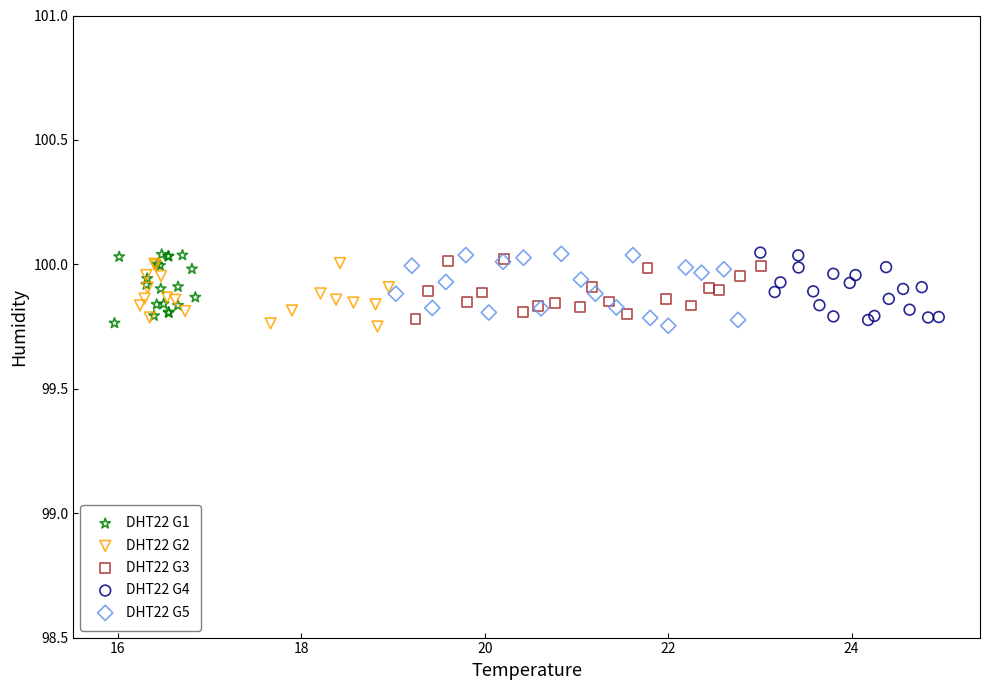

What are all the series names shown in the legend?

DHT22 G1, DHT22 G2, DHT22 G3, DHT22 G4, DHT22 G5